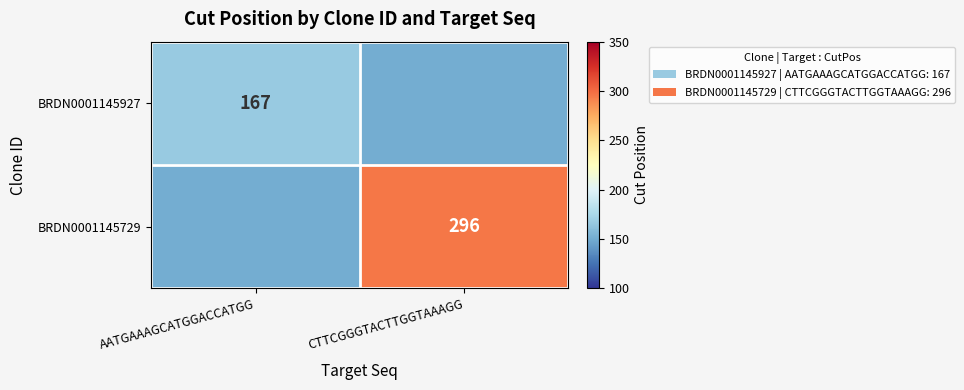

The BRDN0001145729 series shows 118 at CTTCGGGTACTTGGTAAAGG. True or false?

False